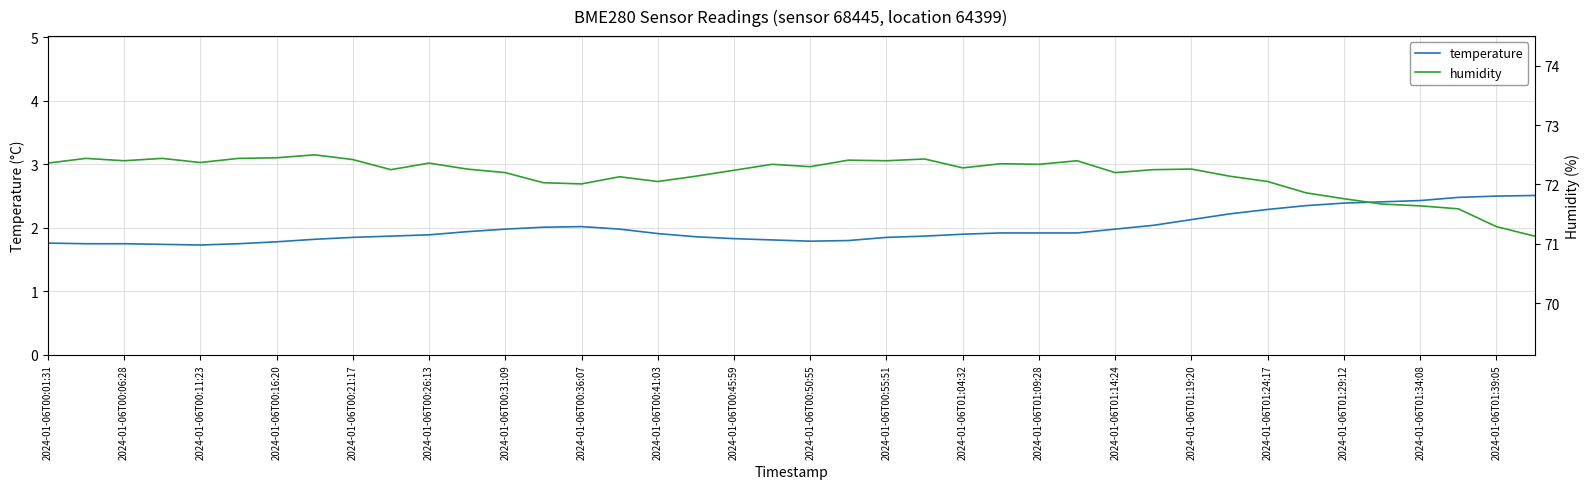

What is the lowest value of the humidity series?

71.1